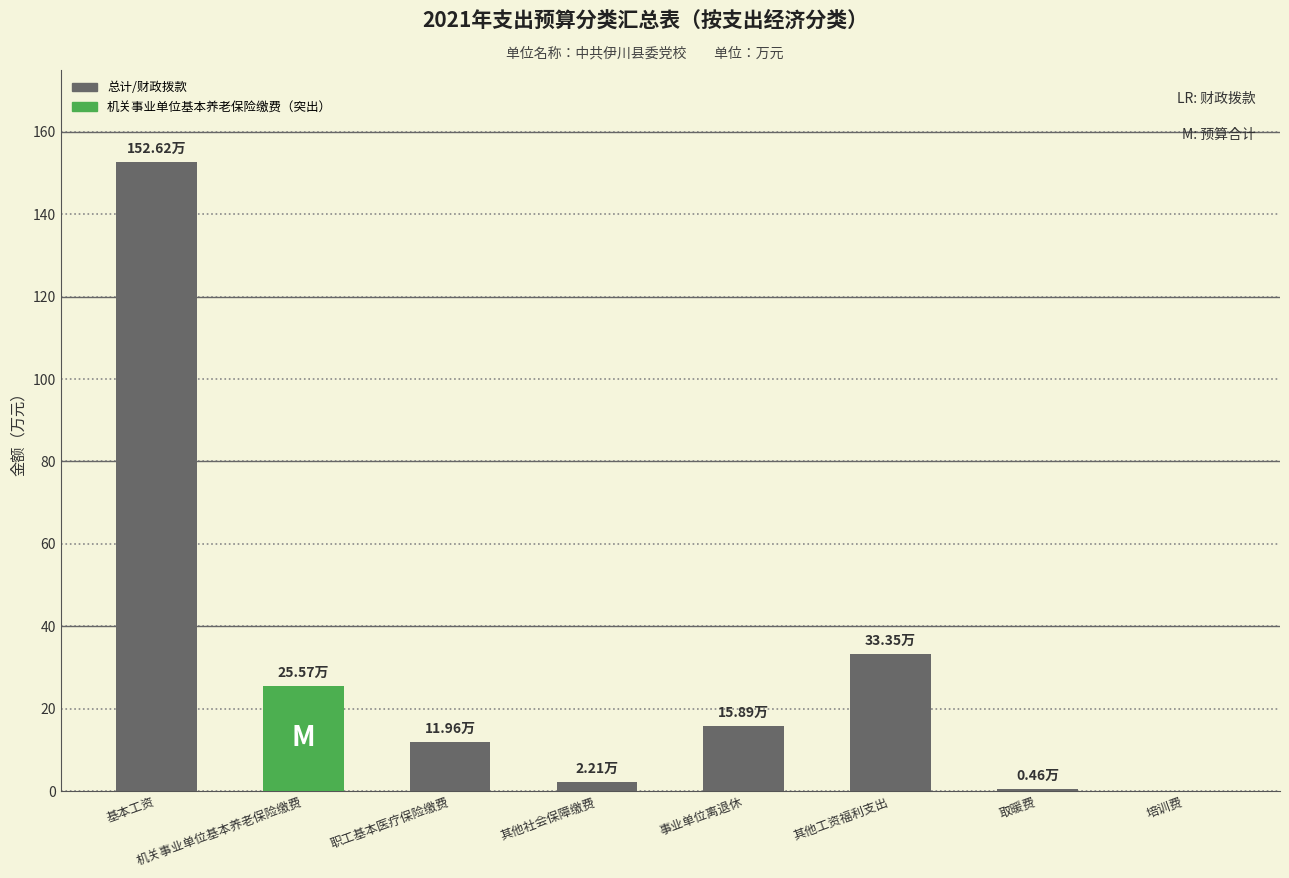

At which category does the chart reach its peak across all series?

基本工资